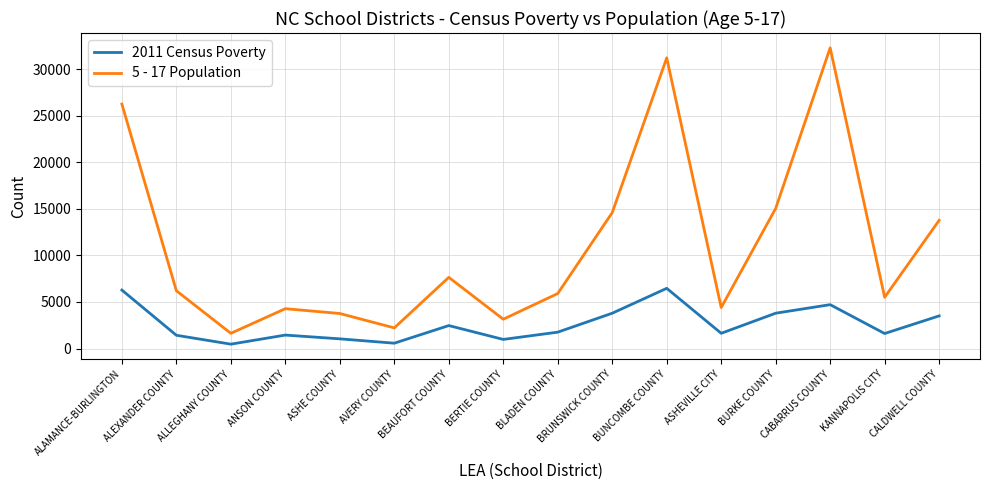

What is the lowest value of the 5 - 17 Population series?

1638